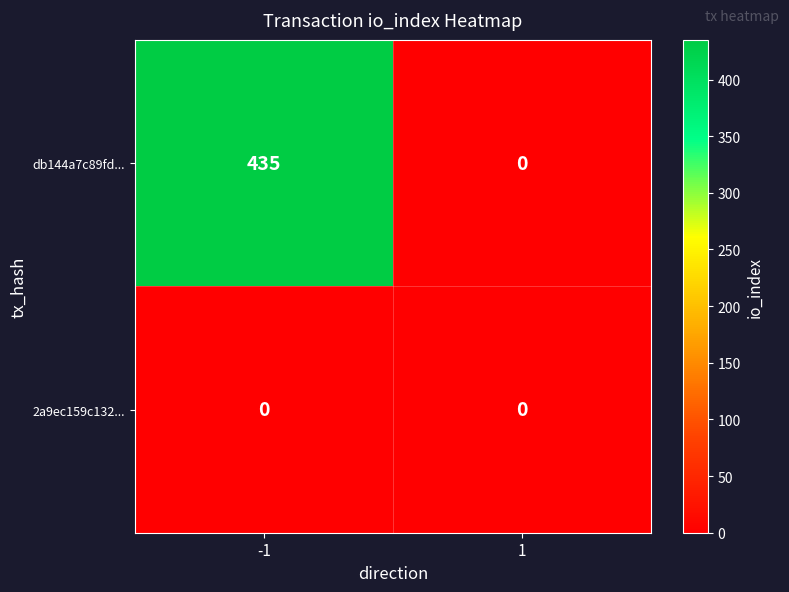

True or false: db144a7c89fd... has a value of 0 at 1.

True